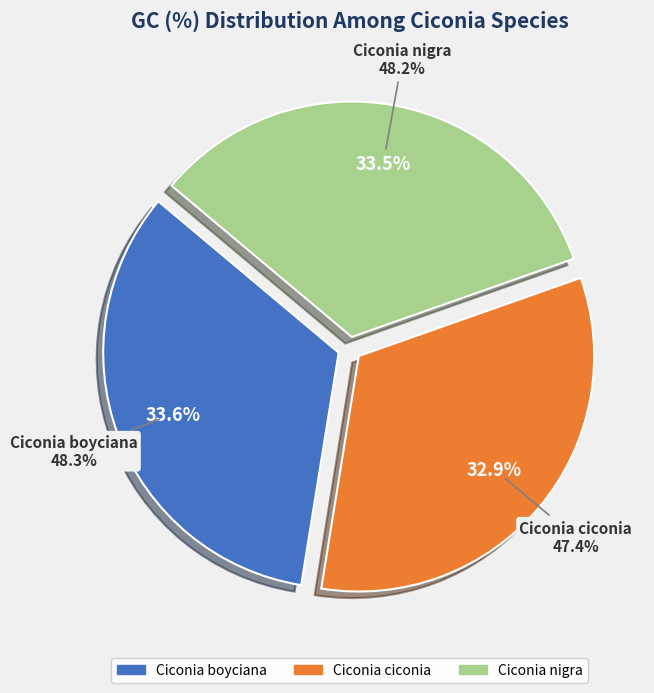

What is the change in value from Ciconia boyciana to Ciconia nigra?

-0.1